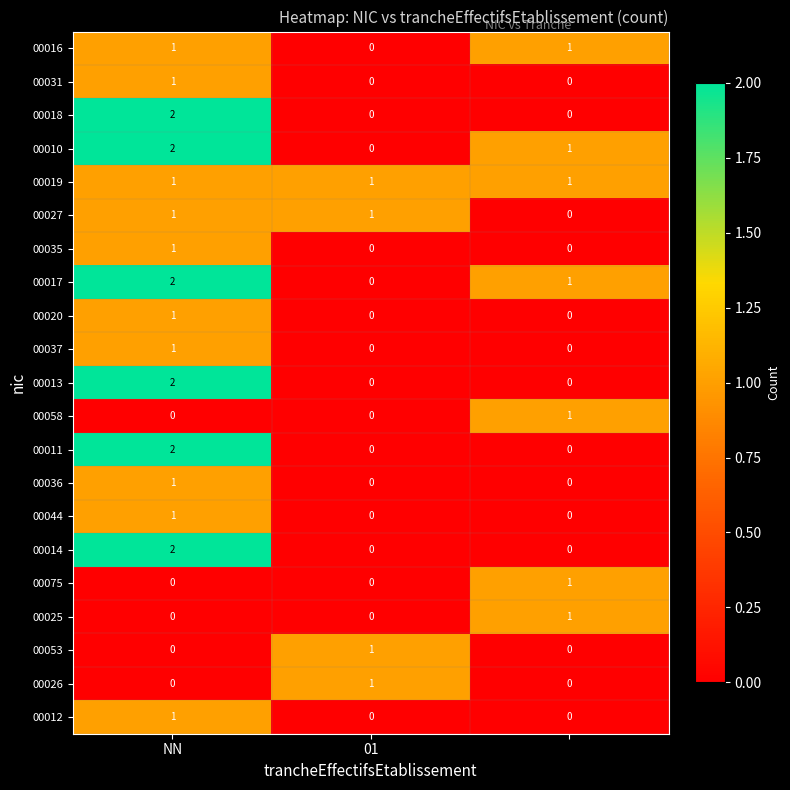

At how many categories does at least one series exceed 0?

3